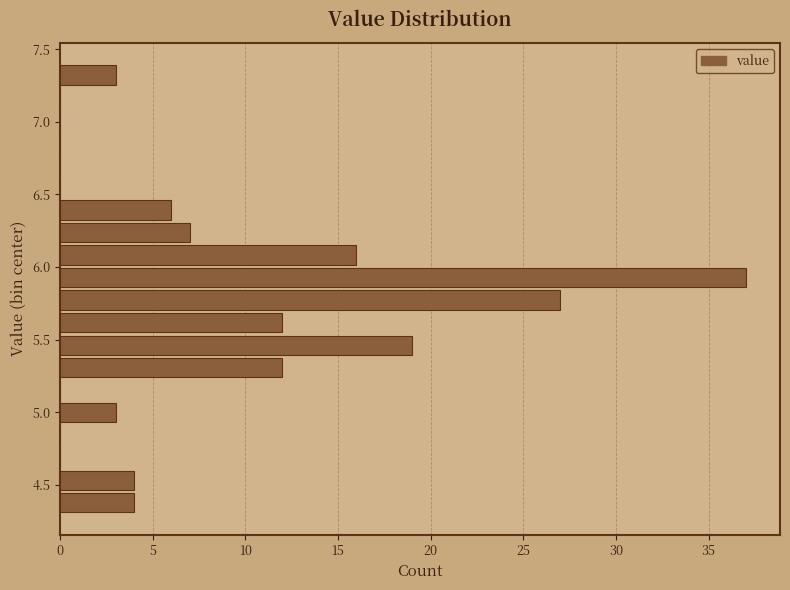

Read against the y-axis, roughly where is the centre of the longest bar?

5.95